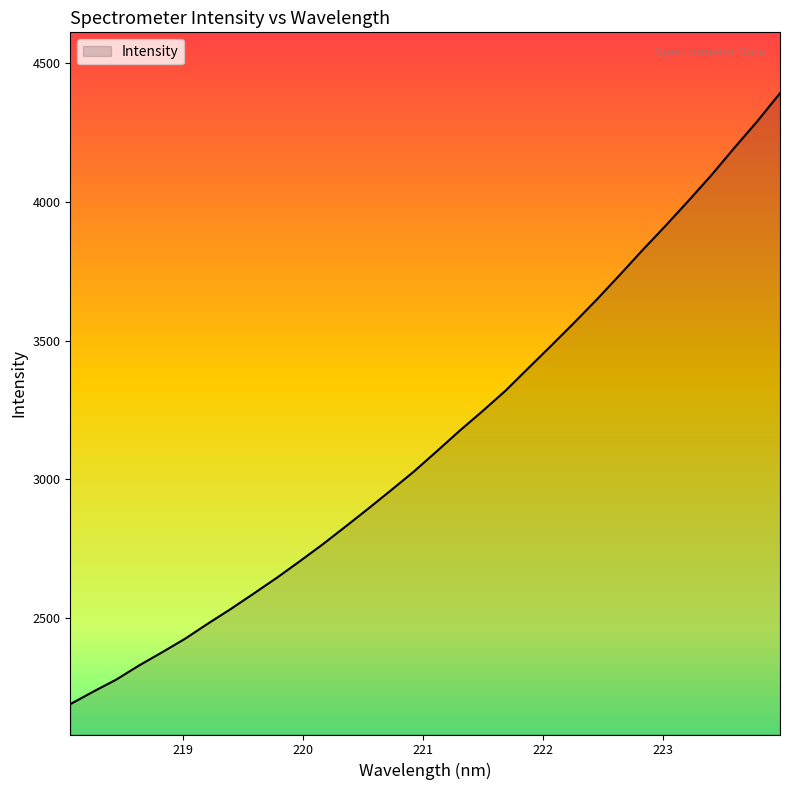

What is the difference between the maximum and minimum values?

2203.6